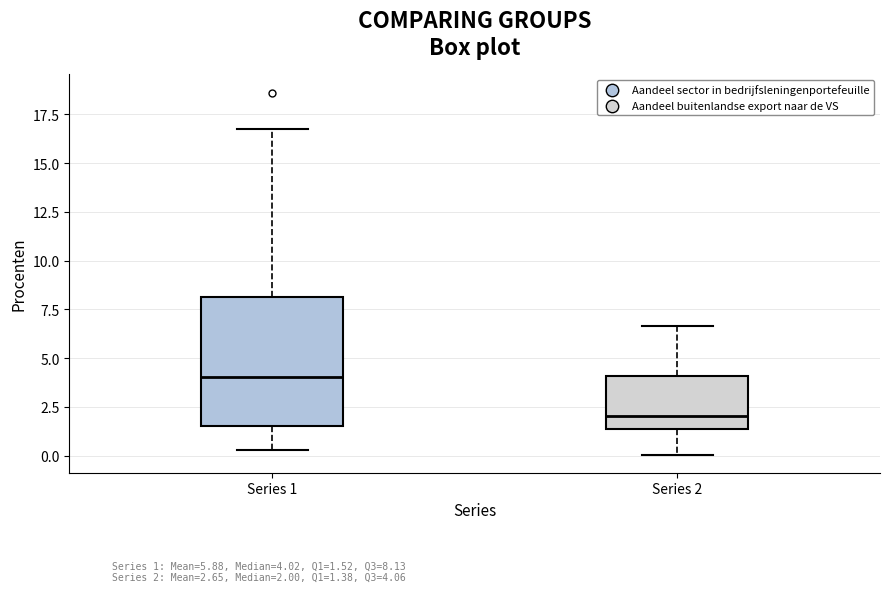

Where does the median line of the box for Series 1 sit on the y-axis? The values are not printed on the chart, so give them approximately, as read against the axis.

4.0